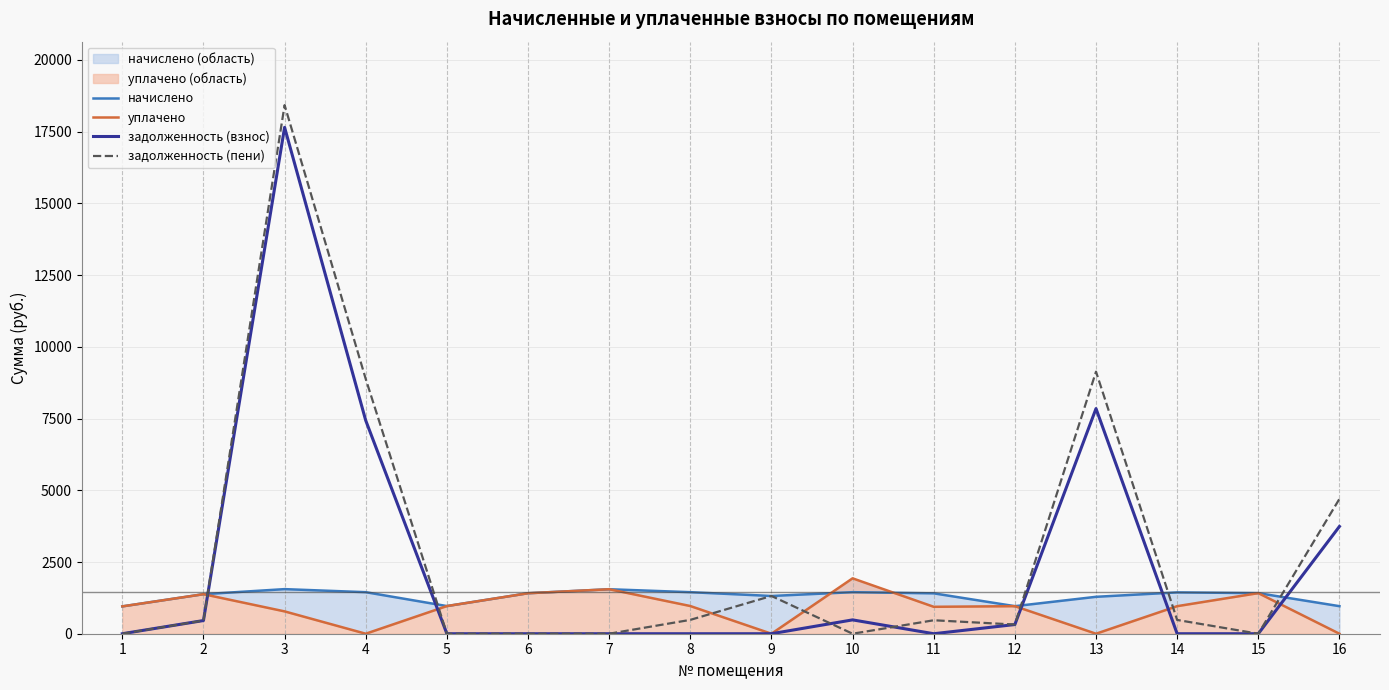

At how many categories does at least one series exceed 14828?

1